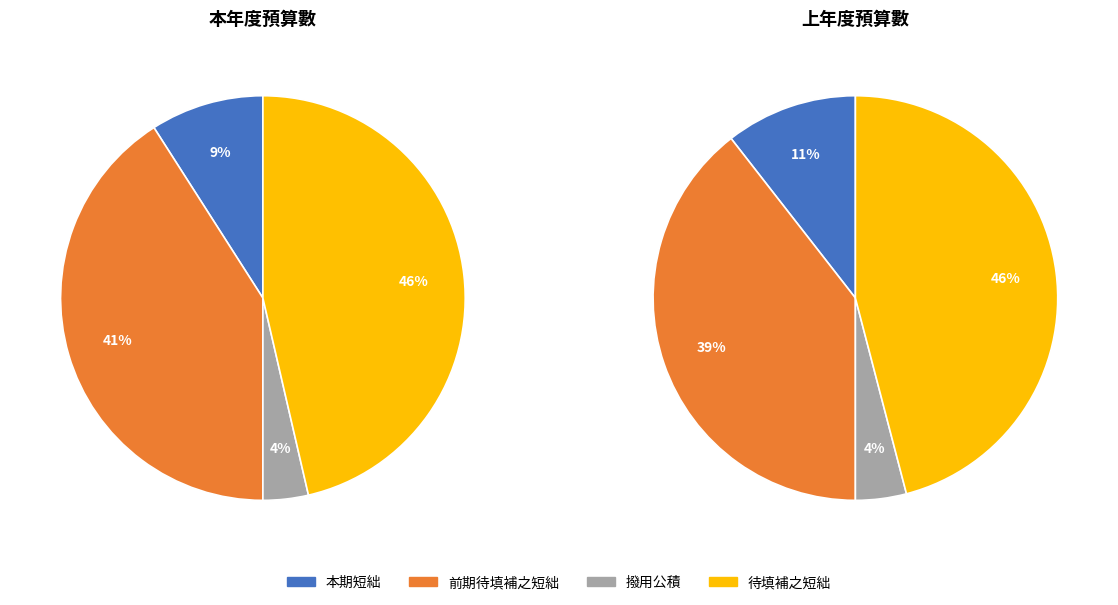

Does 待填補之短絀 account for over 50% of the chart?

No